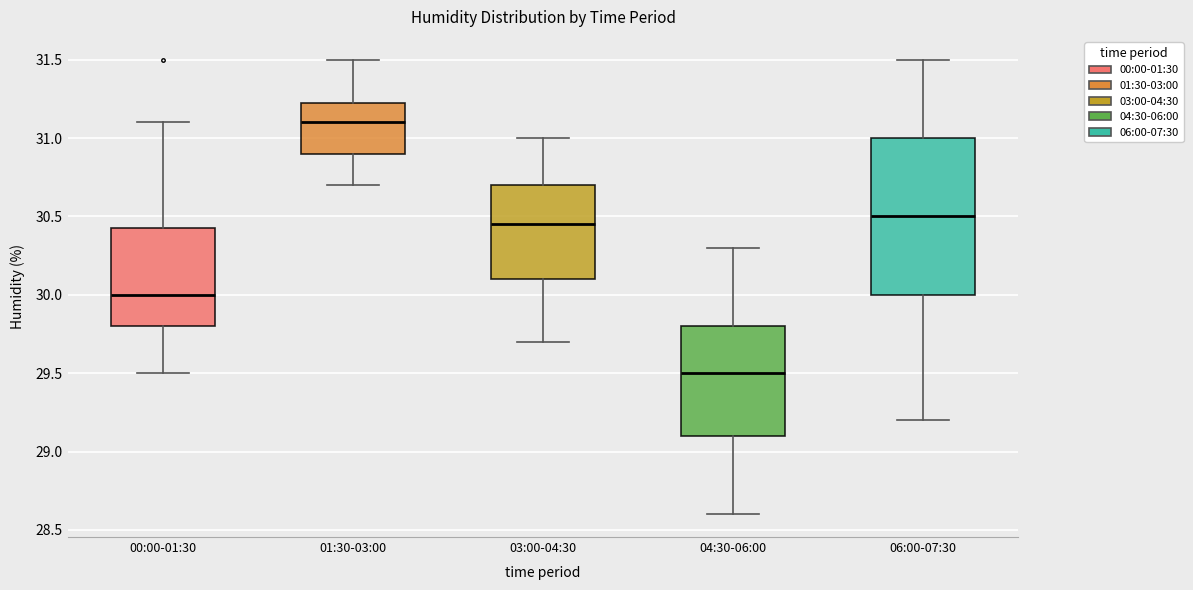

Comparing the boxes themselves (not the whiskers), which one is the tallest?

06:00-07:30